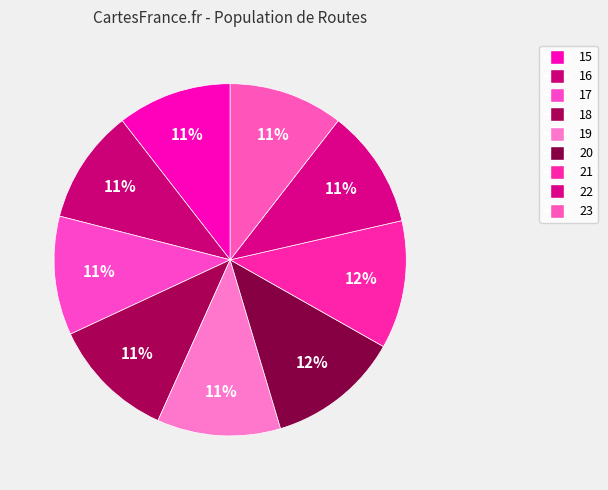

To the nearest percent, what portion does 19 represent?

11%